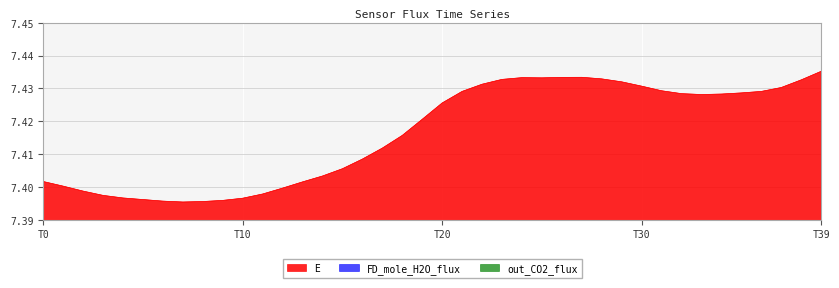

Rank the series by their maximum value, from highest to lowest.

E, FD_mole_H2O_flux, out_CO2_flux